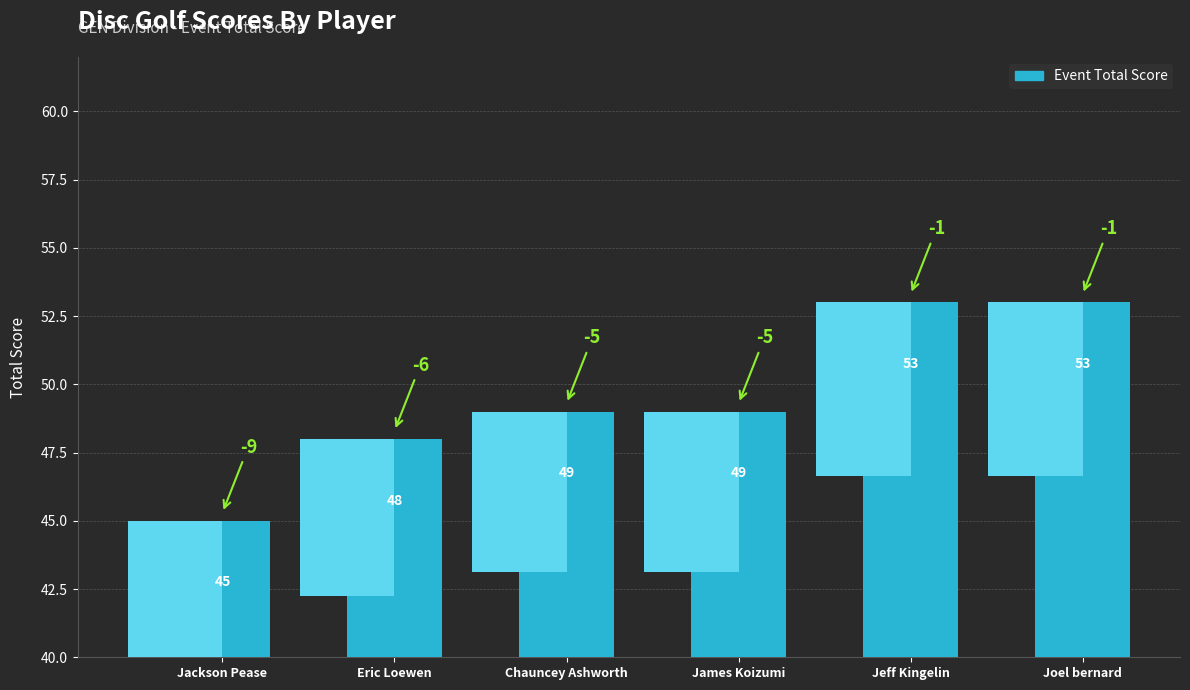

What is the label of the 4th bar from the right?

Chauncey Ashworth